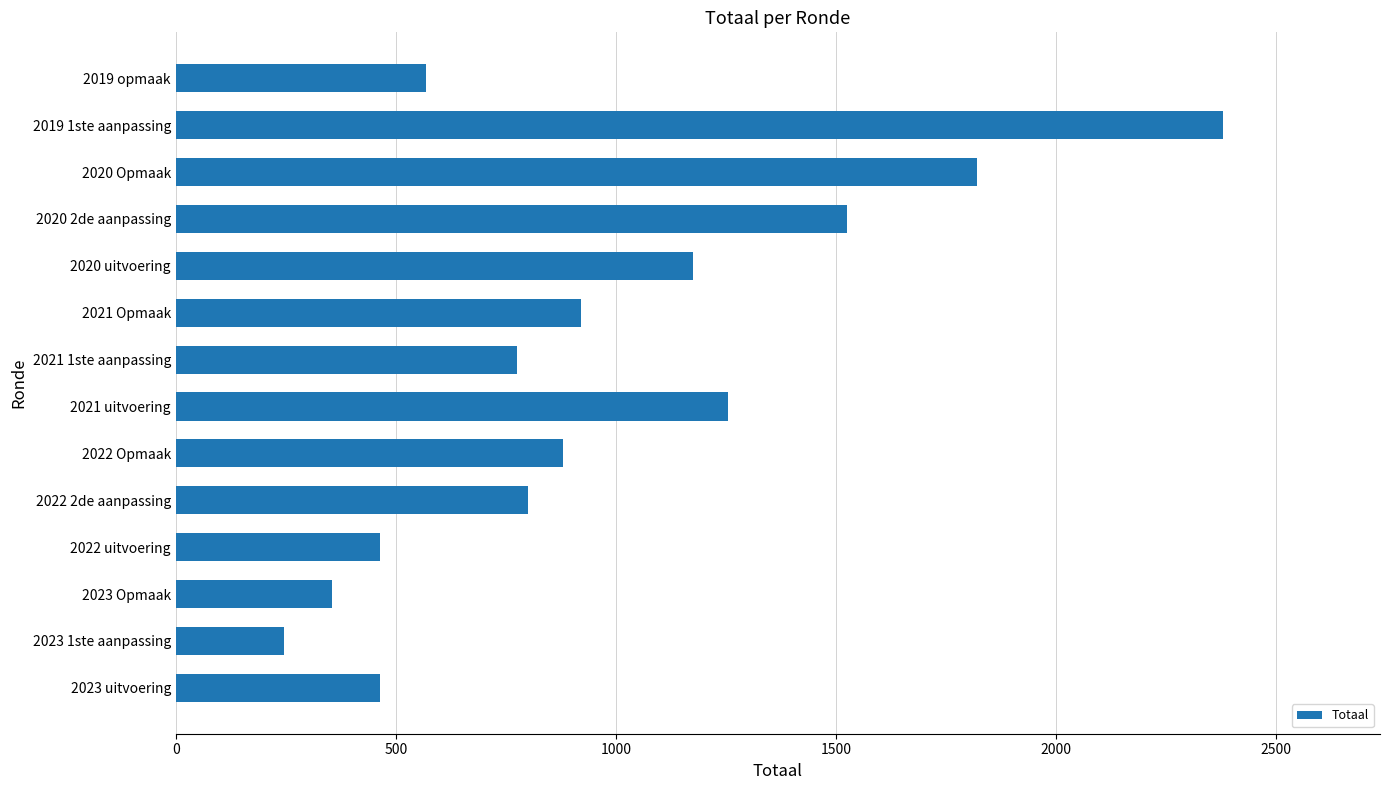

What is the change in value from 2019 1ste aanpassing to 2019 opmaak?

-1811